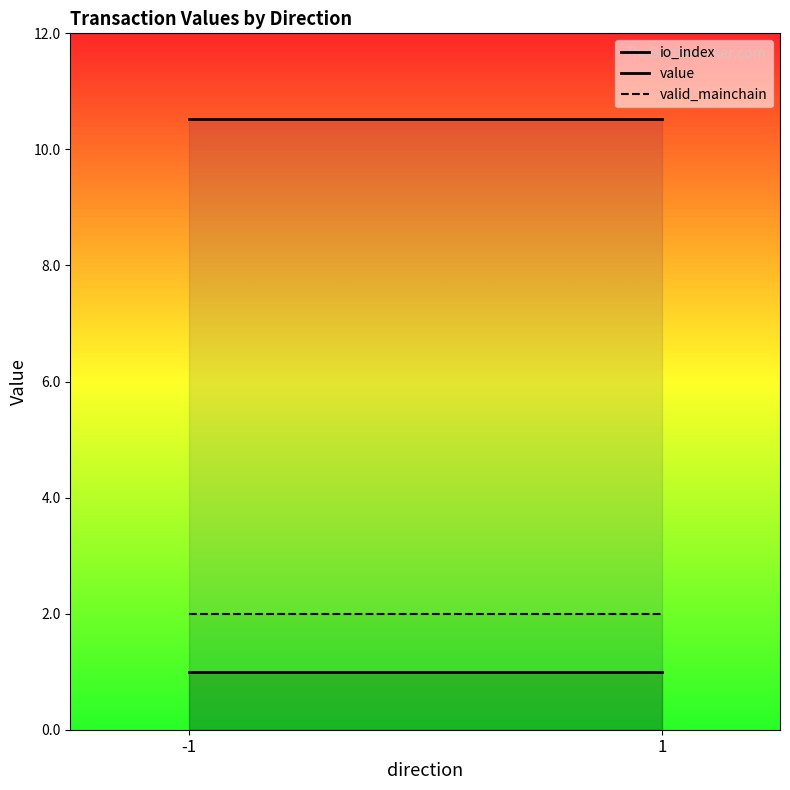

Reading left to right, transcribe all the data shown in this chart.

io_index: -1=1.0	1=1.0
value: -1=10.5	1=10.5
valid_mainchain: -1=2.0	1=2.0